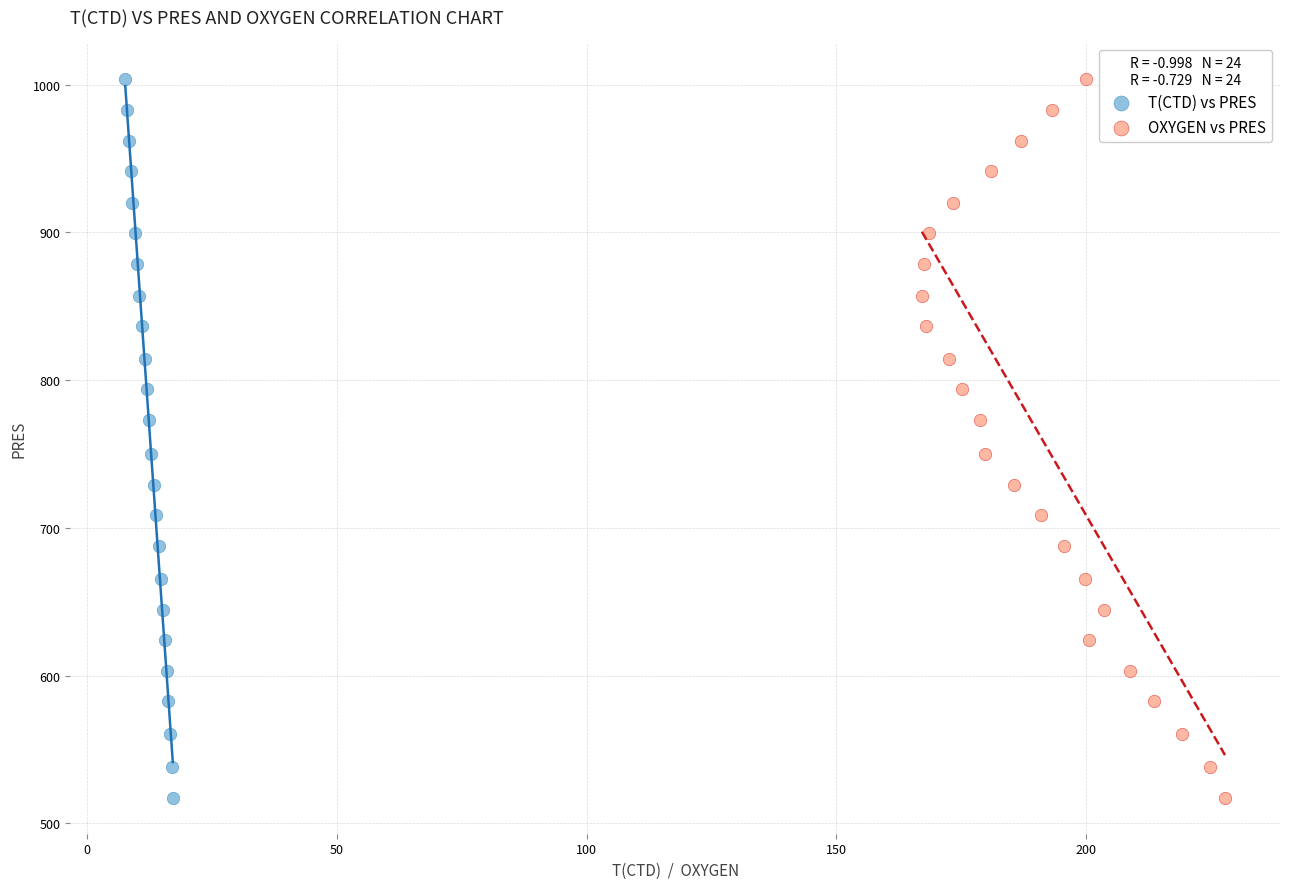

What are all the series names shown in the legend?

T(CTD) vs PRES, OXYGEN vs PRES